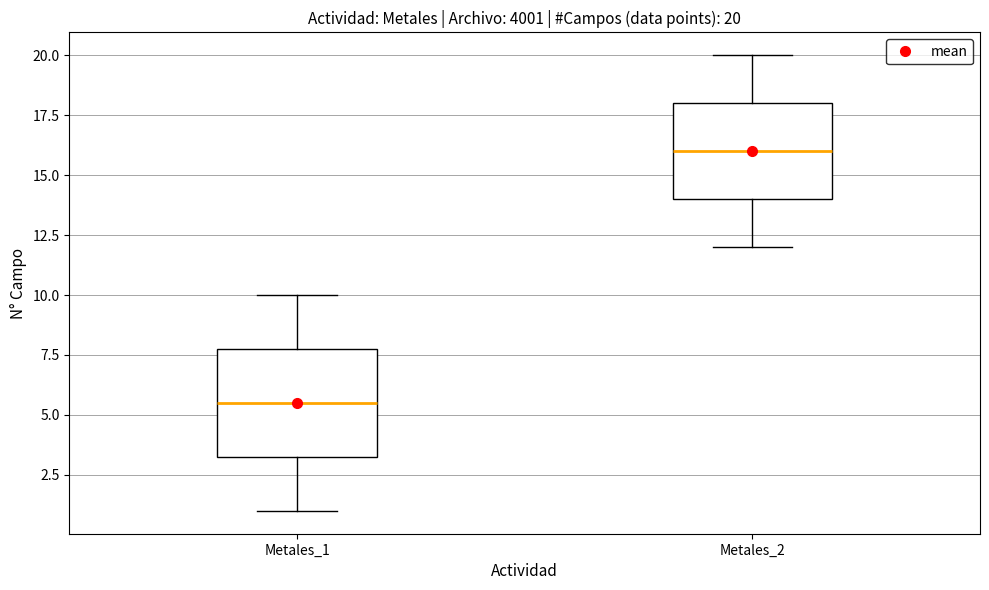

Which box has the lowest median line?

Metales_1